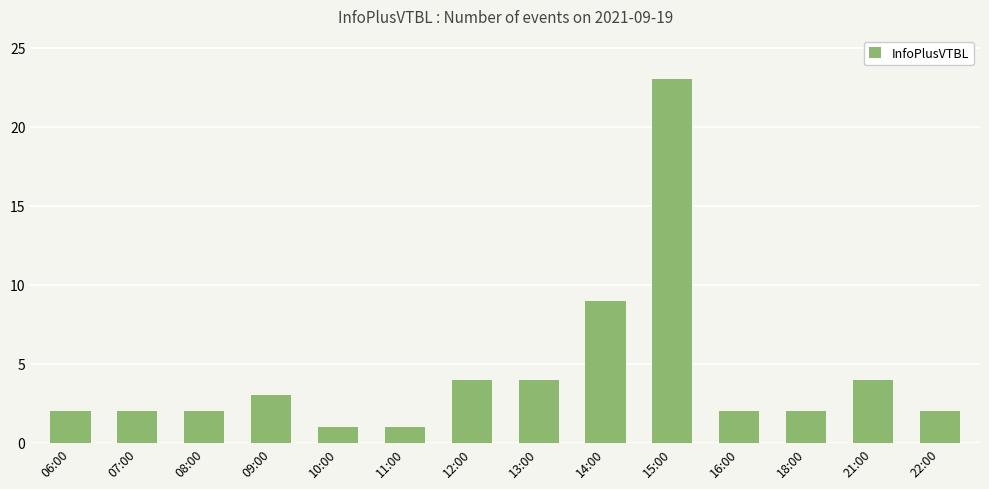

What is the smallest value displayed?

1